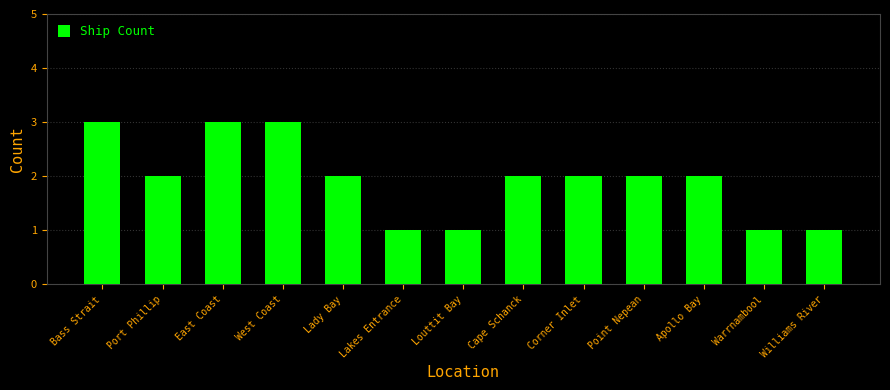

The value at Louttit Bay is 2. True or false?

False